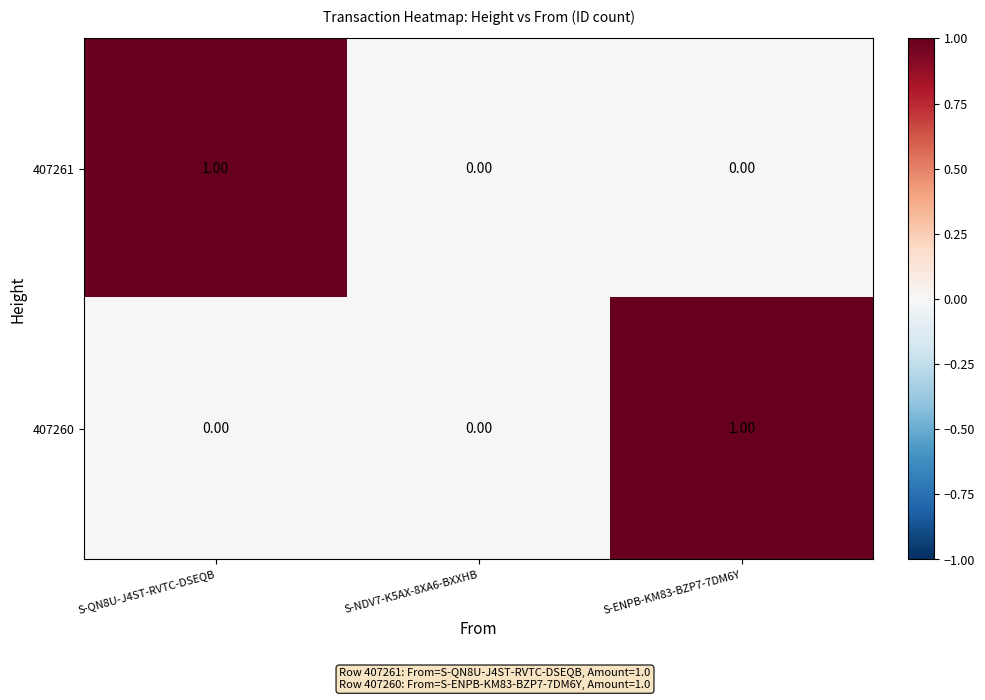

Between S-NDV7-K5AX-8XA6-BXXHB and S-ENPB-KM83-BZP7-7DM6Y, which series saw the biggest shift?

407260